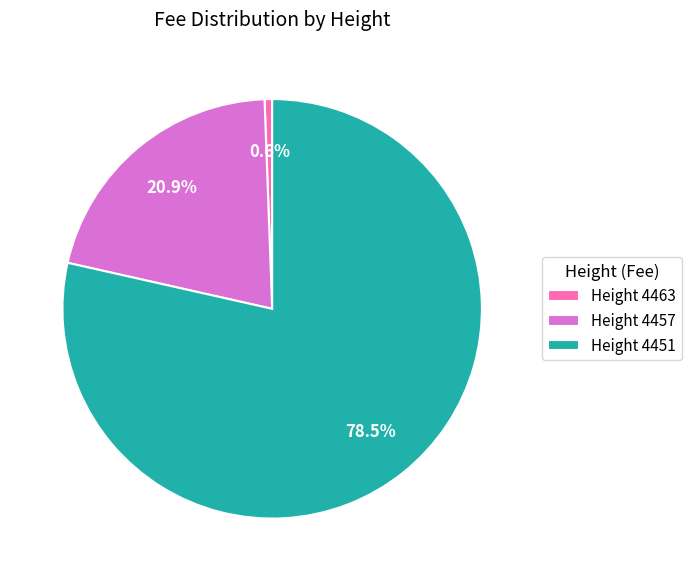

Is there a majority slice in this chart?

Yes